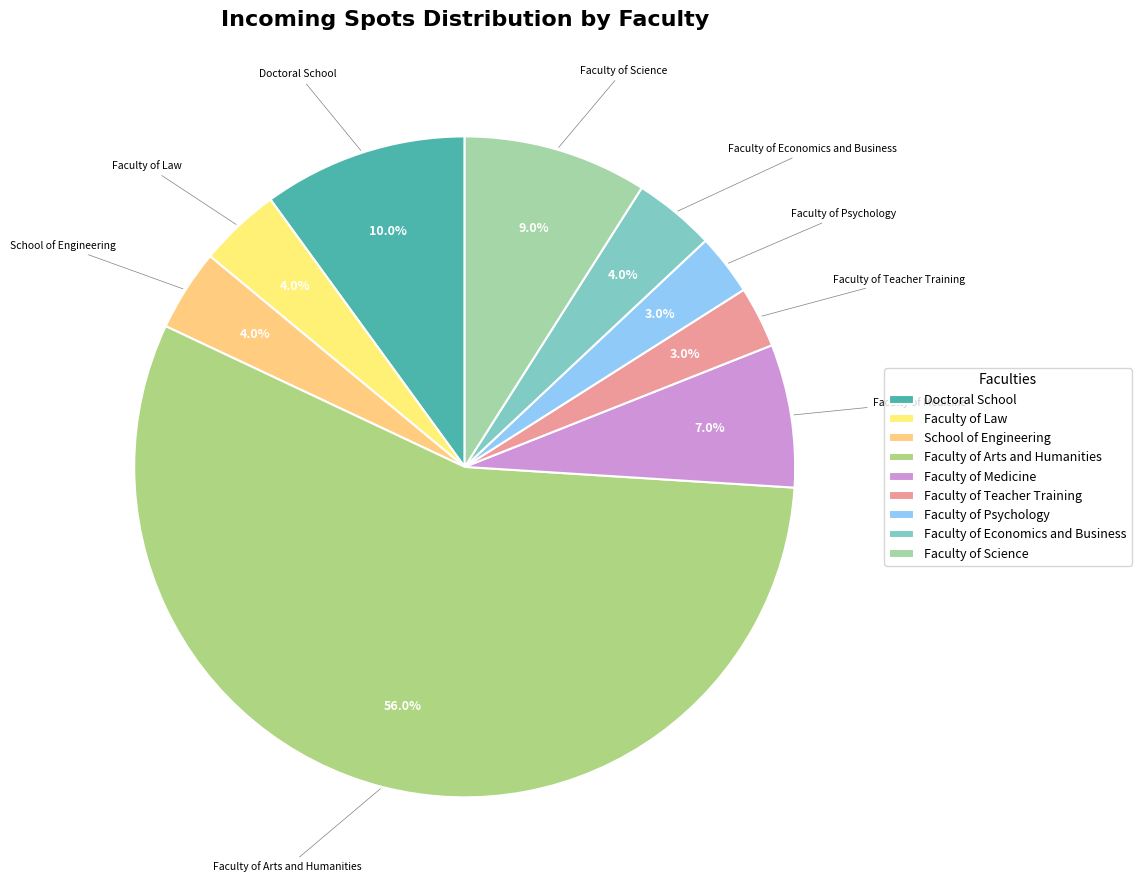

What percentage is the Faculty of Psychology slice, to the nearest percent?

3%